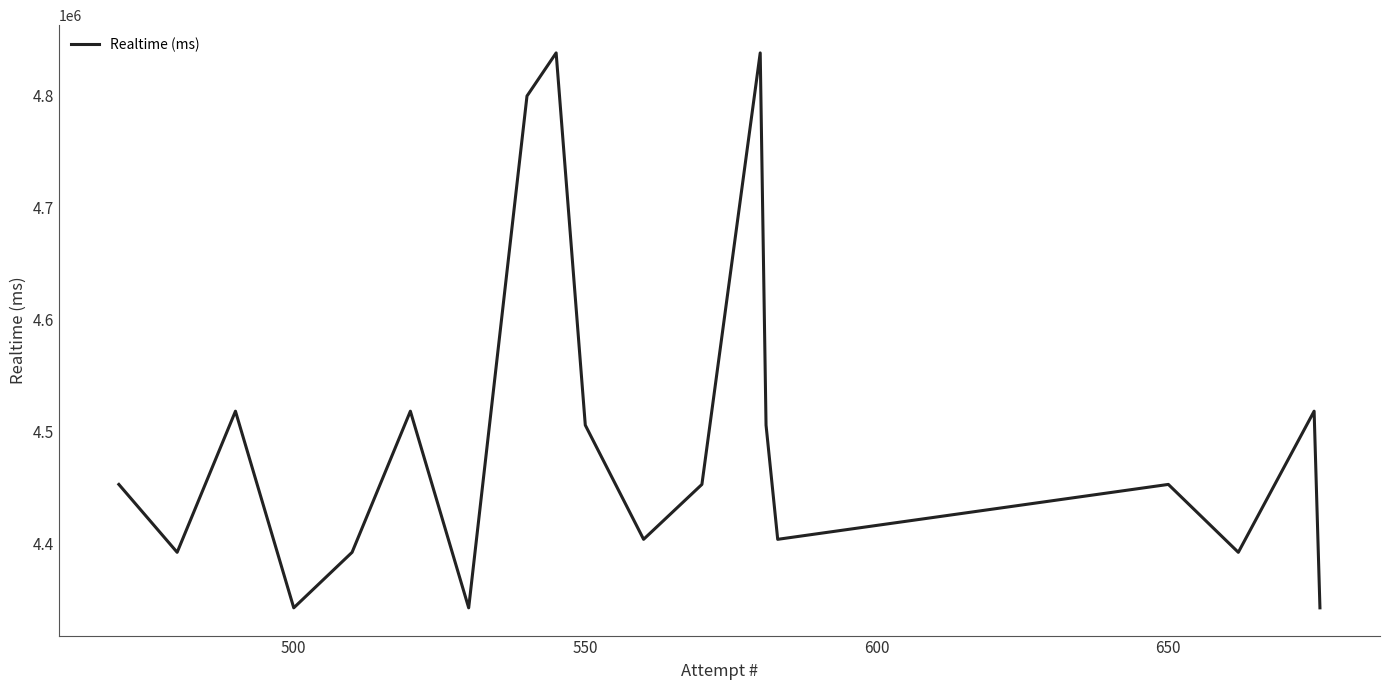

How many lines are shown in the chart?

1